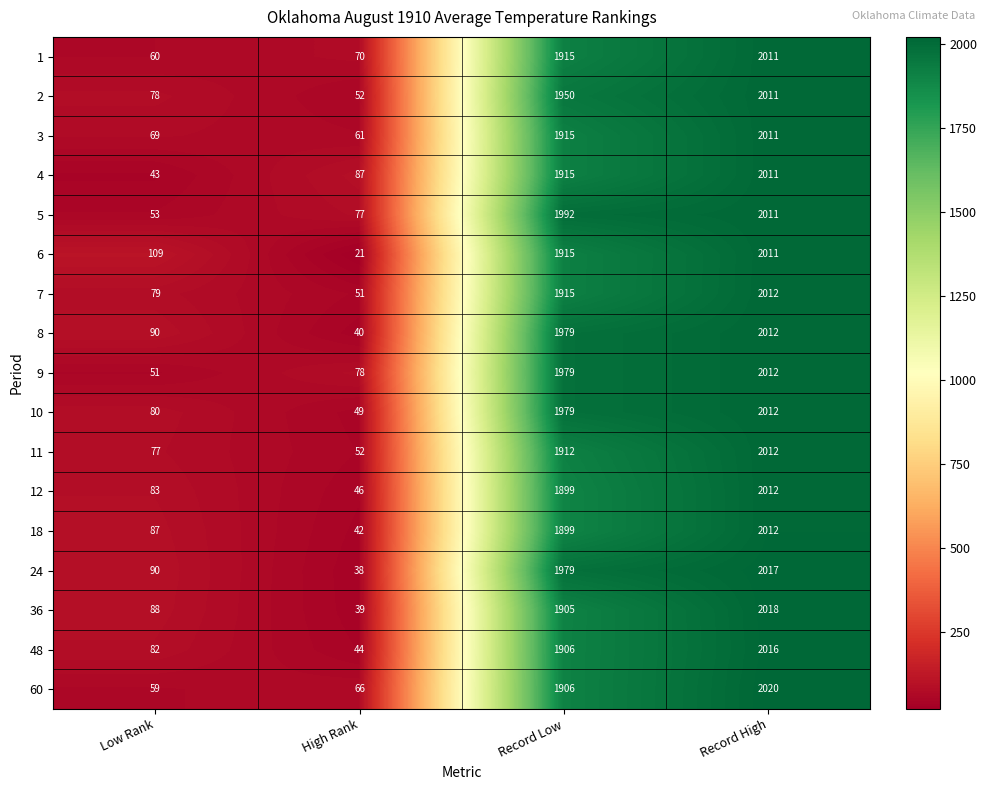

At which label does 11 reach its peak?

Record High